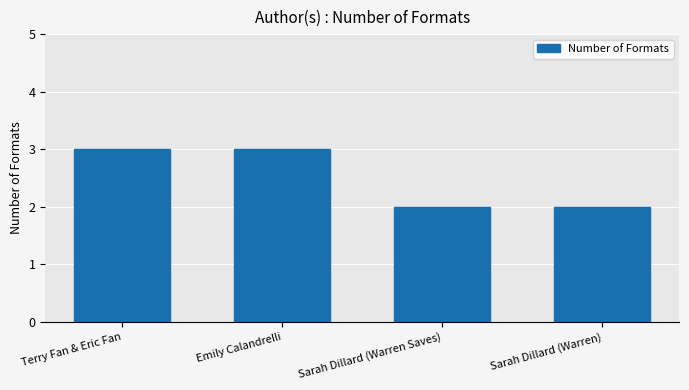

What is the greatest value displayed?

3